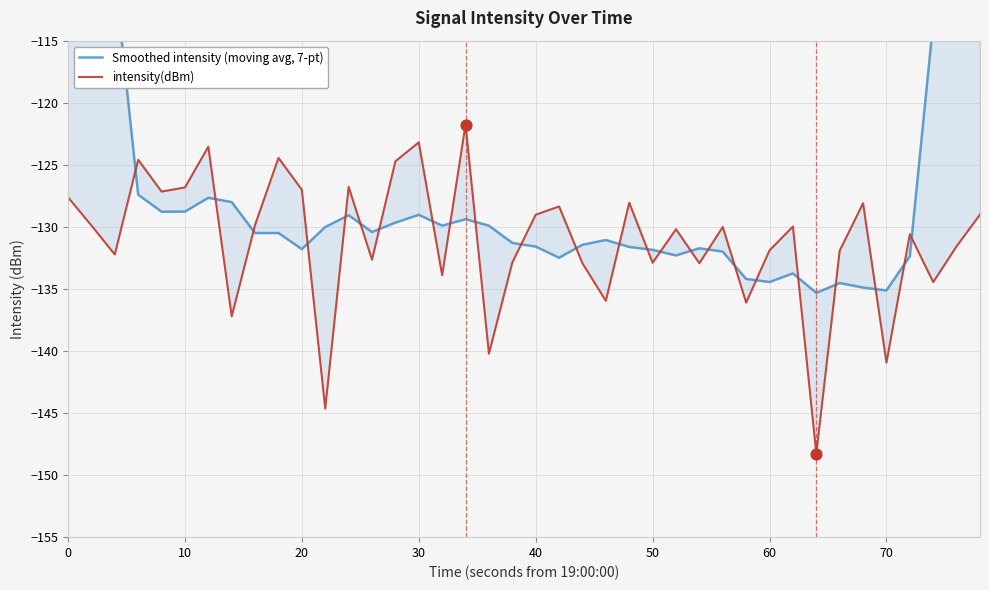

Which series has the widest spread of Y values?

Smoothed intensity (moving avg, 7-pt)